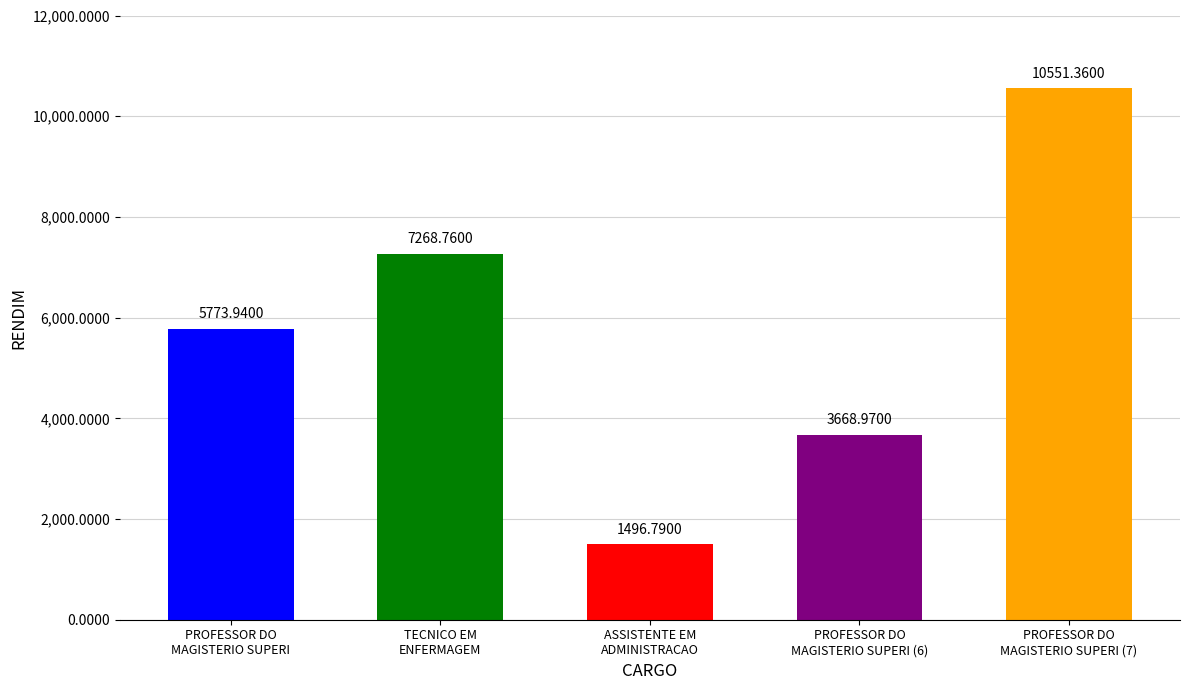

At which category does the chart reach its peak across all series?

PROFESSOR DO
MAGISTERIO SUPERI (7)